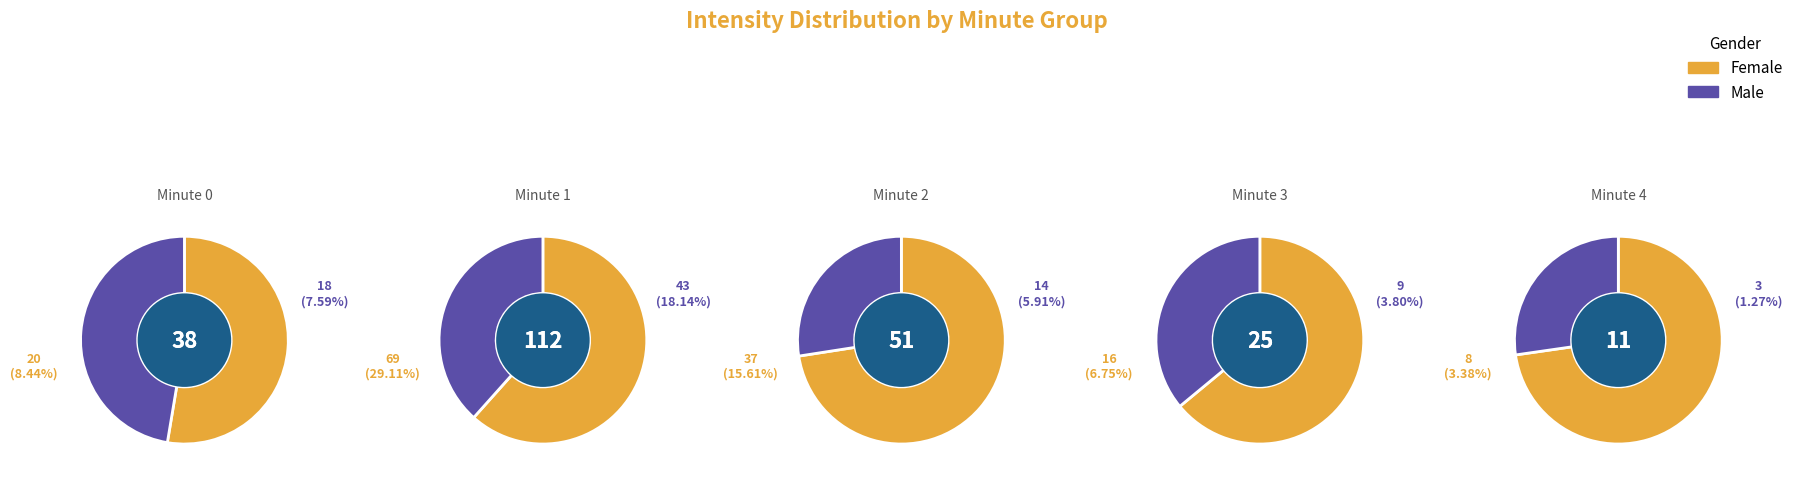

Which series changed the most between 1 and 2?

Female